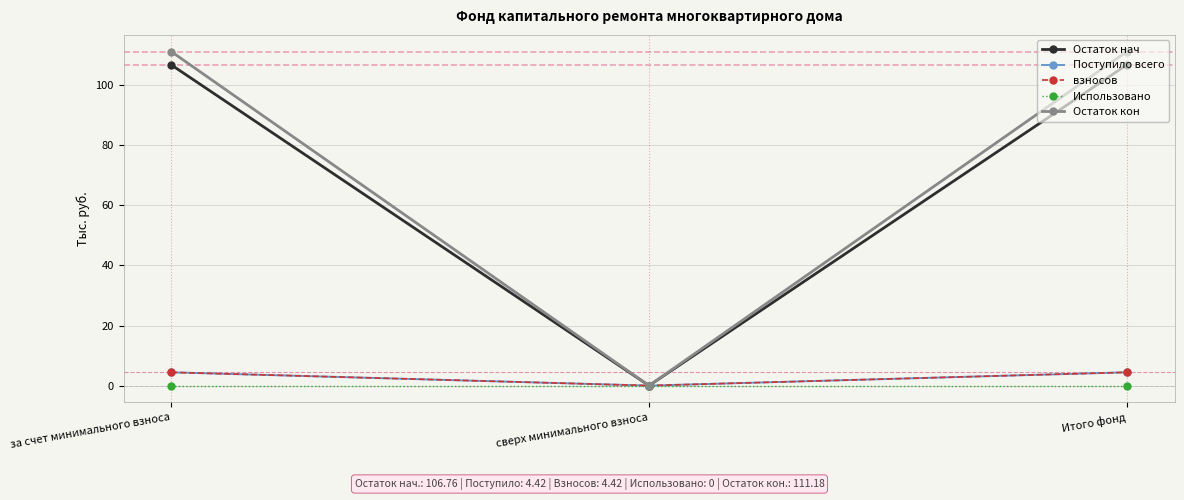

Does the chart have visible grid lines?

Yes